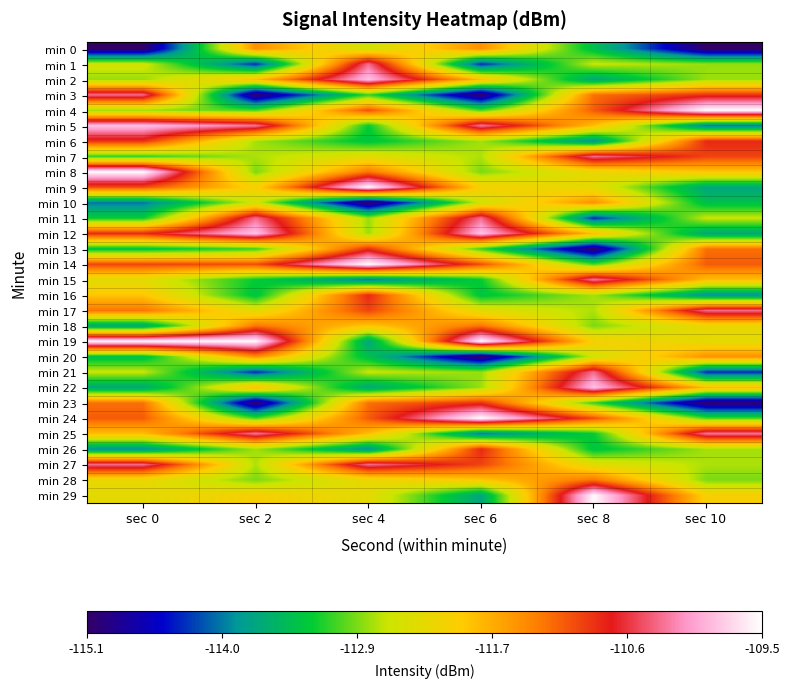

What is the total value across all series at sec 4?

-3362.0